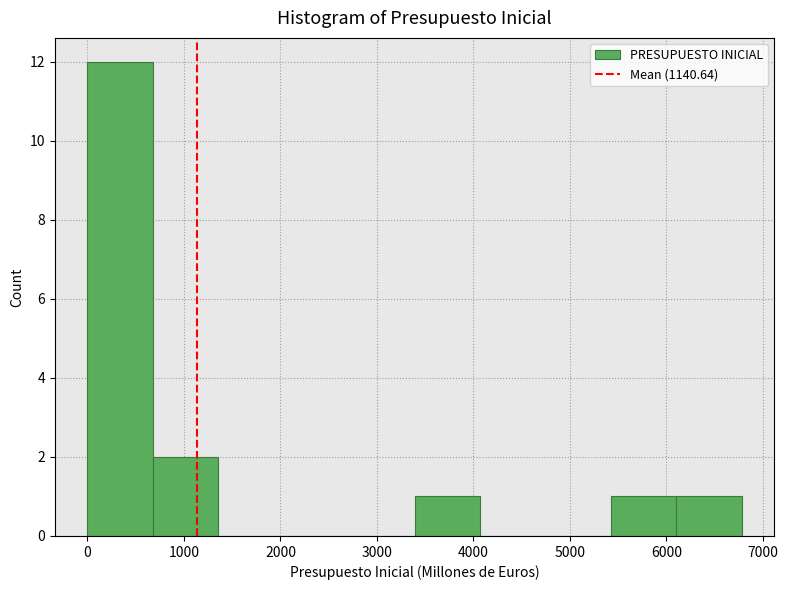

What is the height of the bar covering 3400 to 4100 on the x-axis? Neither the bar edges nor the heights are printed on the chart, so give them approximately, as read against the axes.

1